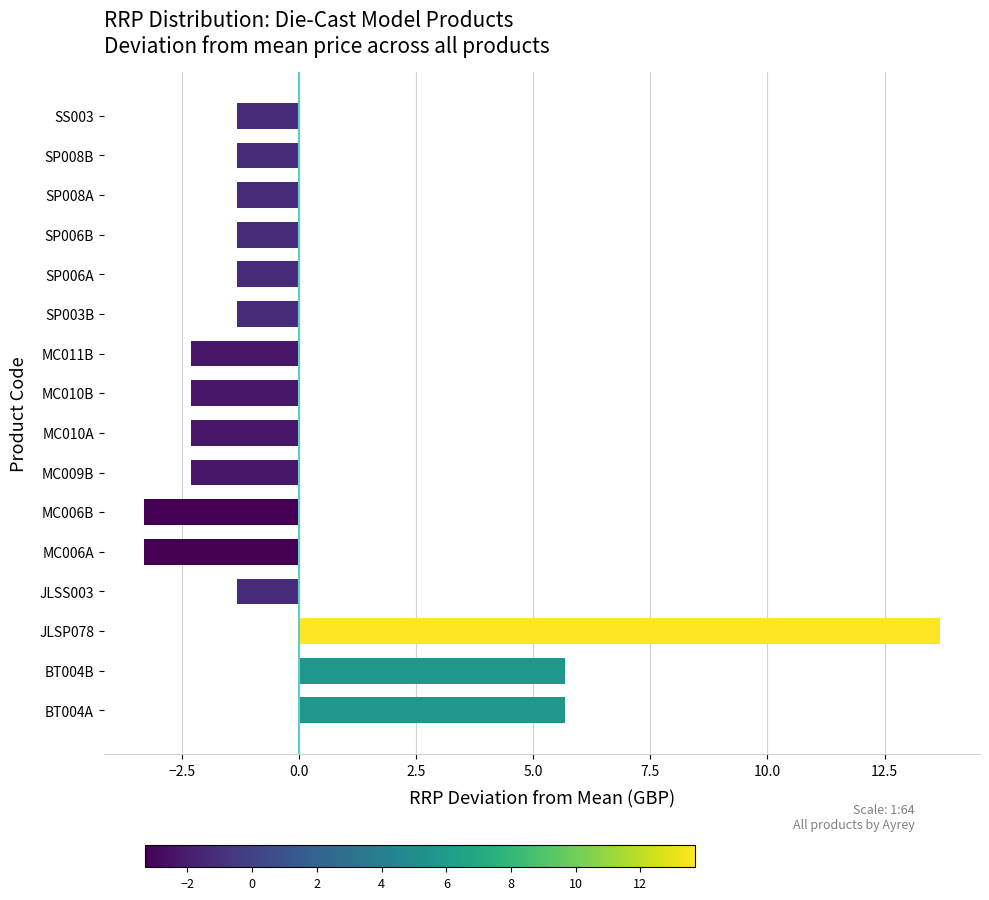

The chart shows a value of -0.6 at JLSS003. True or false?

False